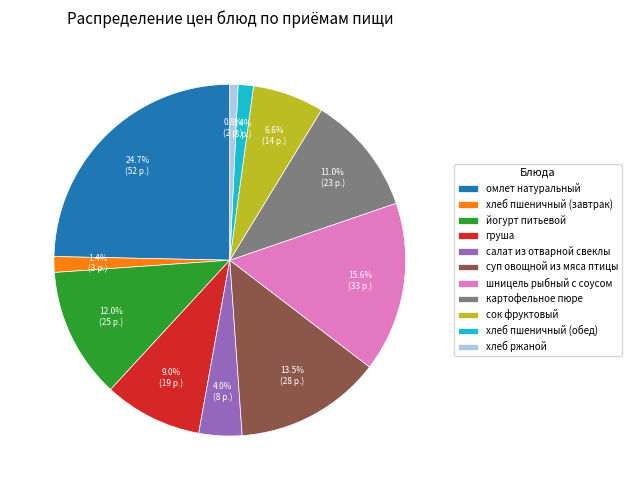

Between хлеб пшеничный (завтрак) and суп овощной из мяса птицы, which is larger?

суп овощной из мяса птицы